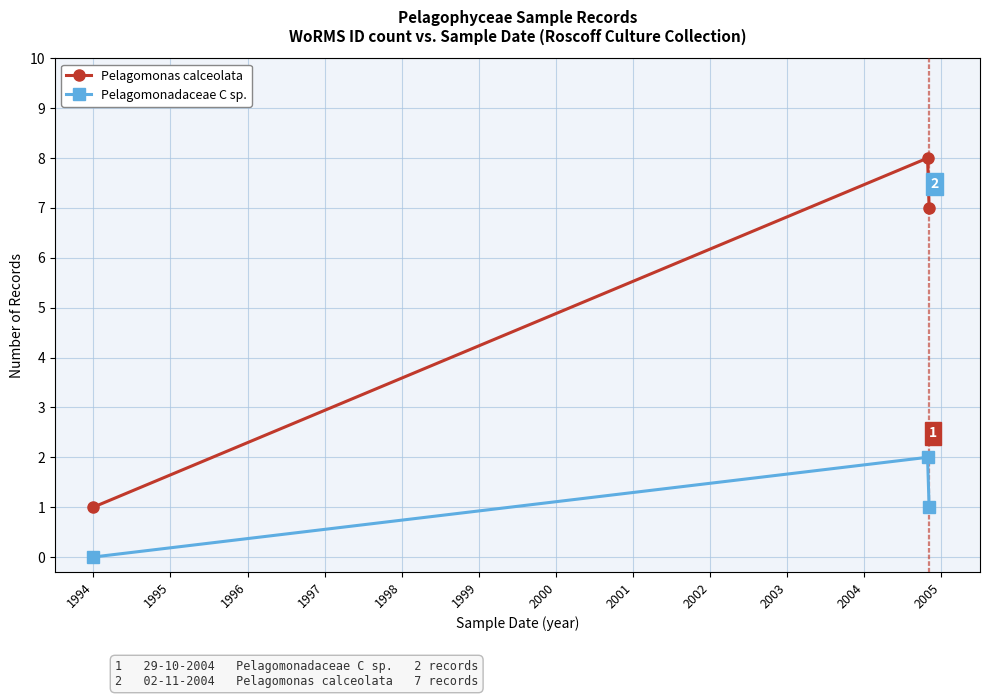

At how many categories does at least one series exceed 0?

3